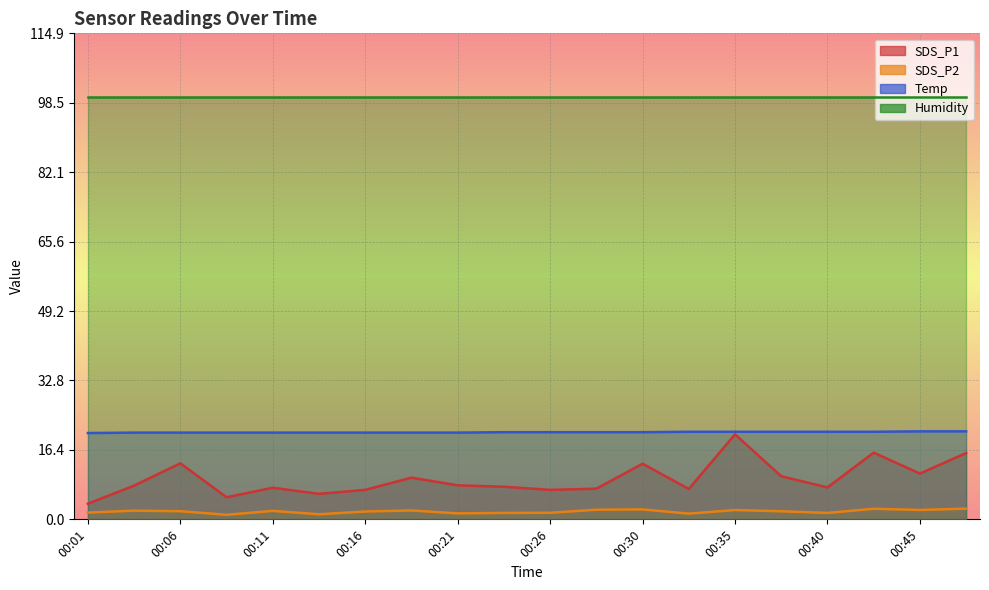

What is the value of the SDS_P2 point at the 9th from the left?

1.4